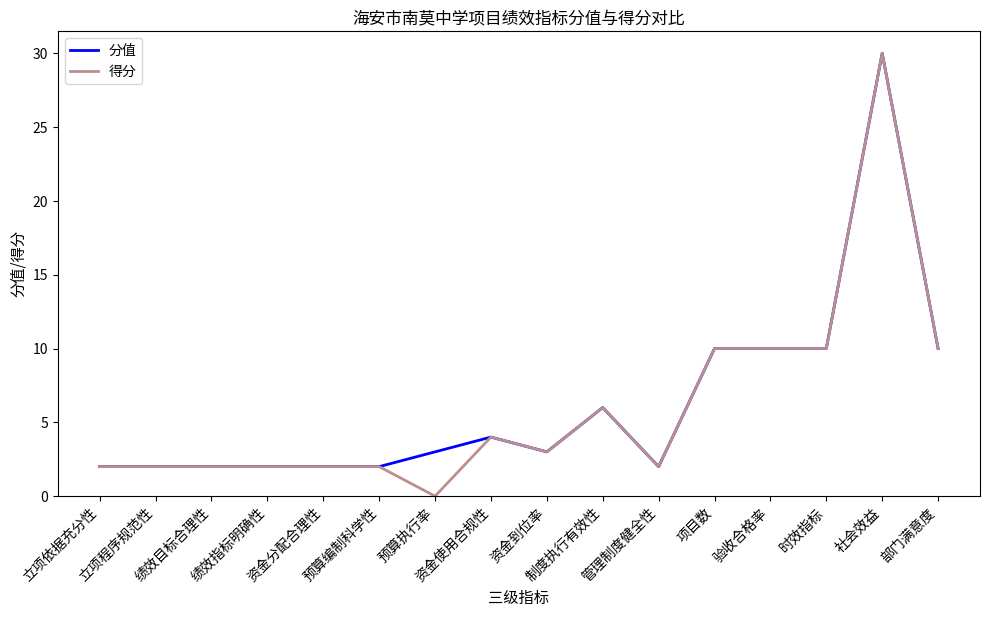

What position from the left is 部门满意度?

16